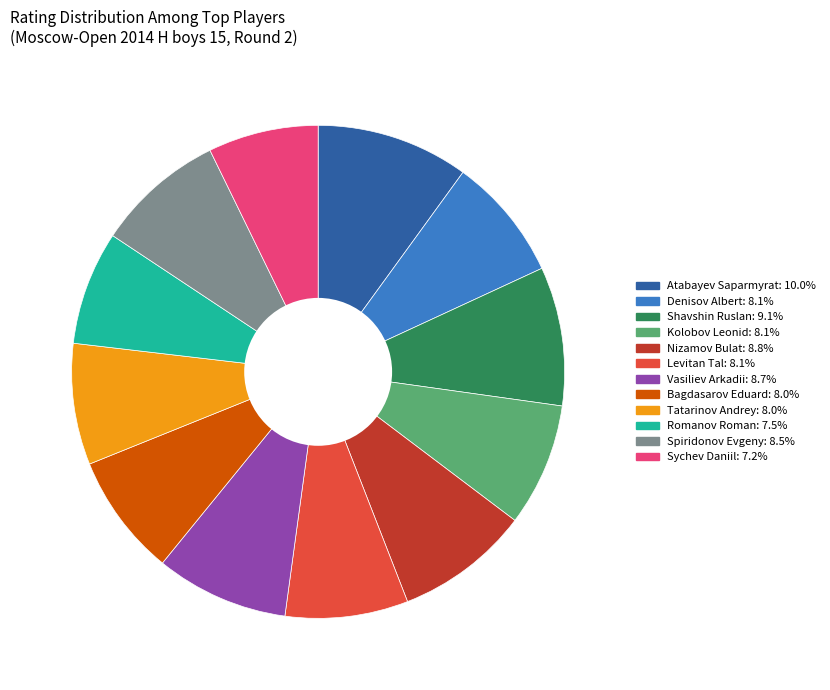

Does any single category account for the majority?

No